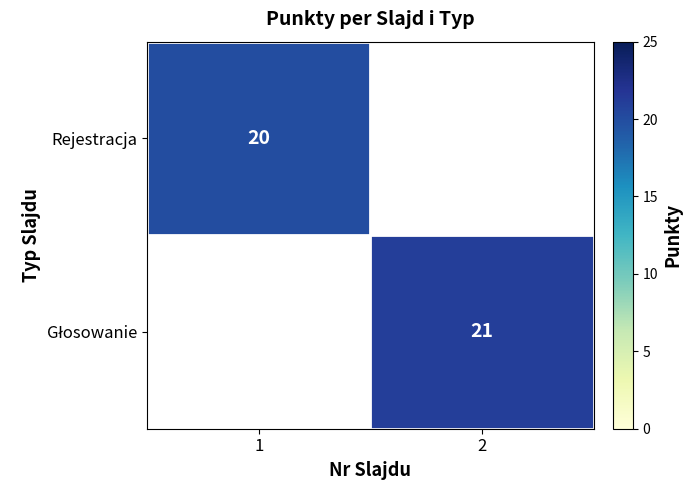

Count the number of categories in the chart.

2